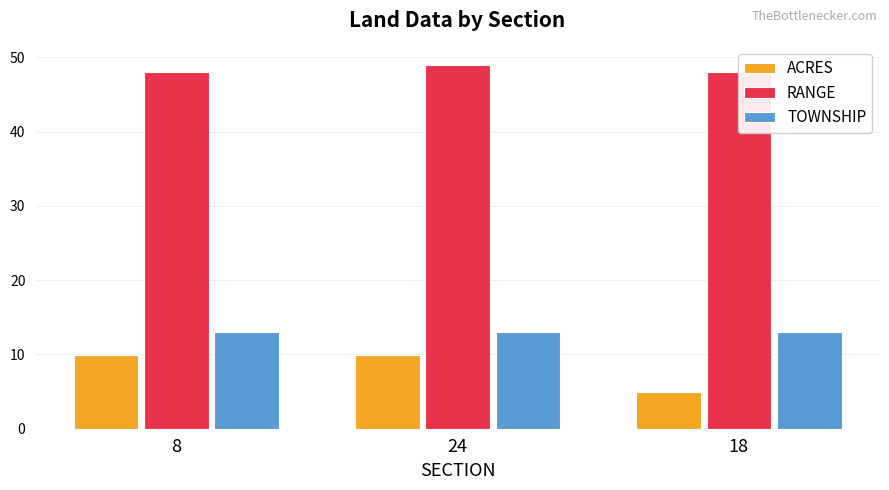

What is the spread (max minus min) of values at 8?

38.0